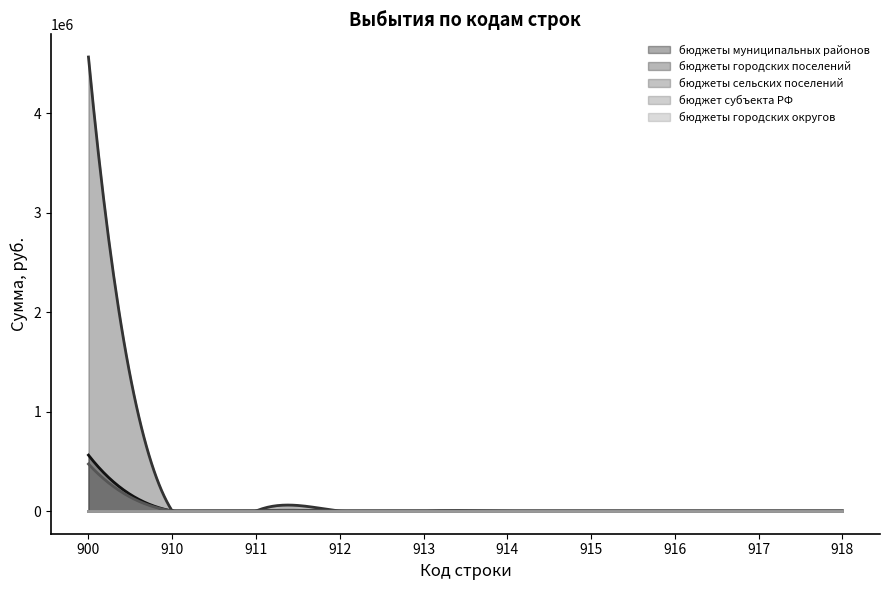

True or false: бюджет субъекта РФ and бюджеты городских округов cross at least once.

False